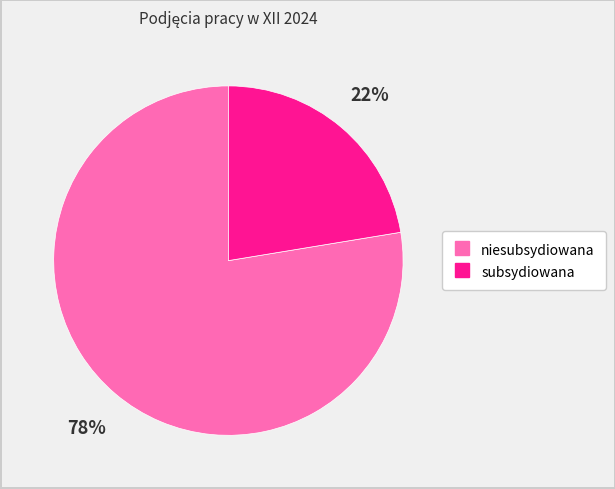

Which category has the smallest portion of the pie?

subsydiowana